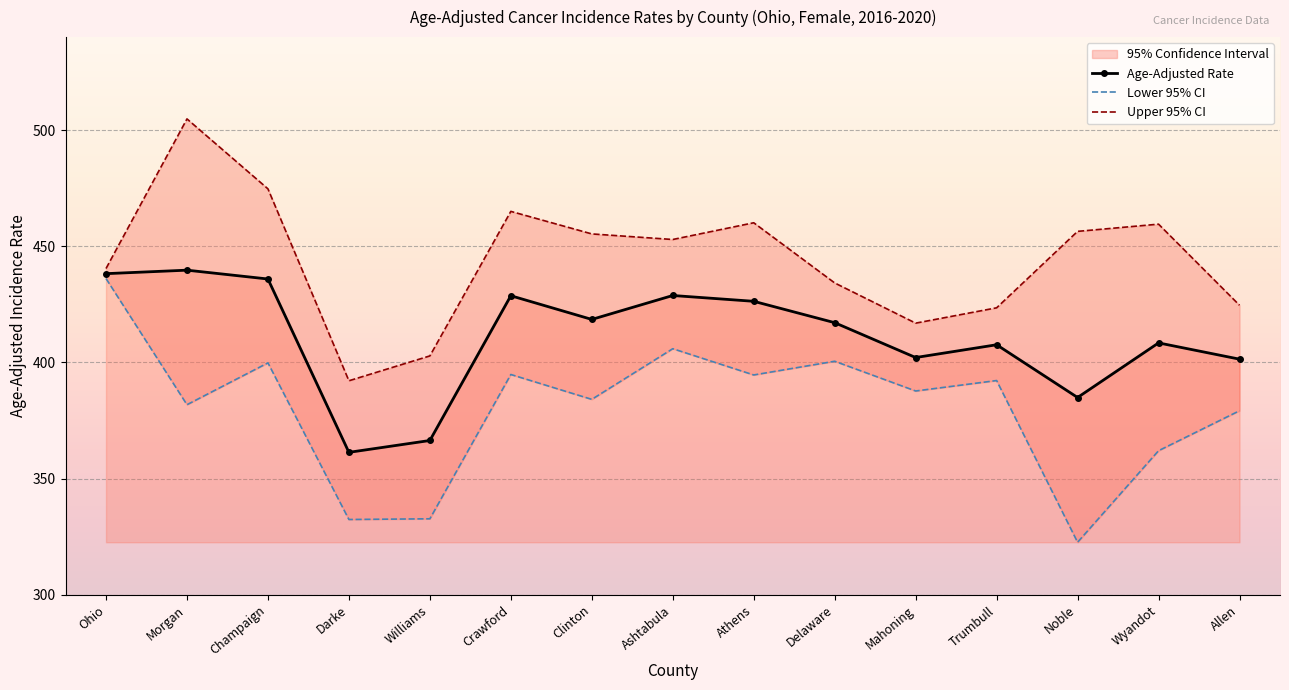

What is the label of the 9th point from the right?

Clinton